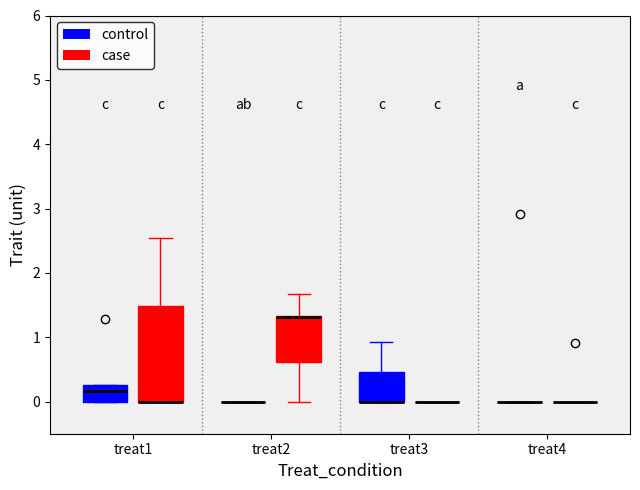

Reading left to right, read every box against the y-axis: the position of its median line, the range the box covers, and the ends of its whiskers. The values are not printed on the chart, so give them approximately, as read against the axis.

treat1 (control): median 0.2, box 0.0 to 0.3, whiskers 0.0 to 0.3
treat1 (case): median 0.0 (drawn on the box's lower edge), box 0.0 to 1.5, whiskers 0.0 to 2.5
treat2 (control): box collapsed to a line at 0.0, whiskers 0.0 to 0.0
treat2 (case): median 1.3 (drawn on the box's upper edge), box 0.6 to 1.3, whiskers 0.0 to 1.7
treat3 (control): median 0.0 (drawn on the box's lower edge), box 0.0 to 0.5, whiskers 0.0 to 0.9
treat3 (case): box collapsed to a line at 0.0, whiskers 0.0 to 0.0
treat4 (control): box collapsed to a line at 0.0, whiskers 0.0 to 0.0
treat4 (case): box collapsed to a line at 0.0, whiskers 0.0 to 0.0